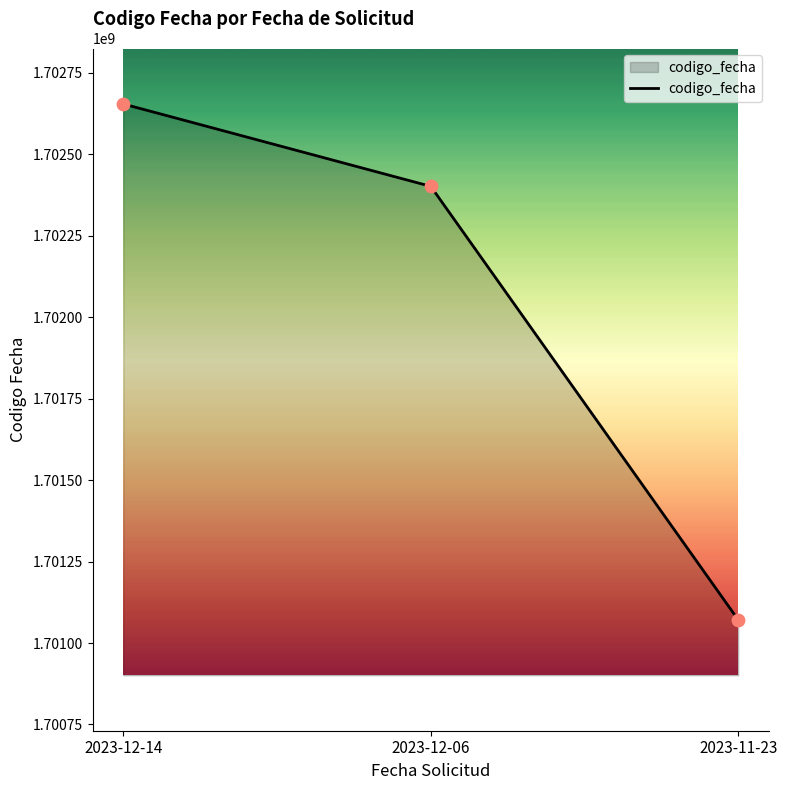

Which has a higher value, 2023-12-14 or 2023-12-06?

2023-12-14